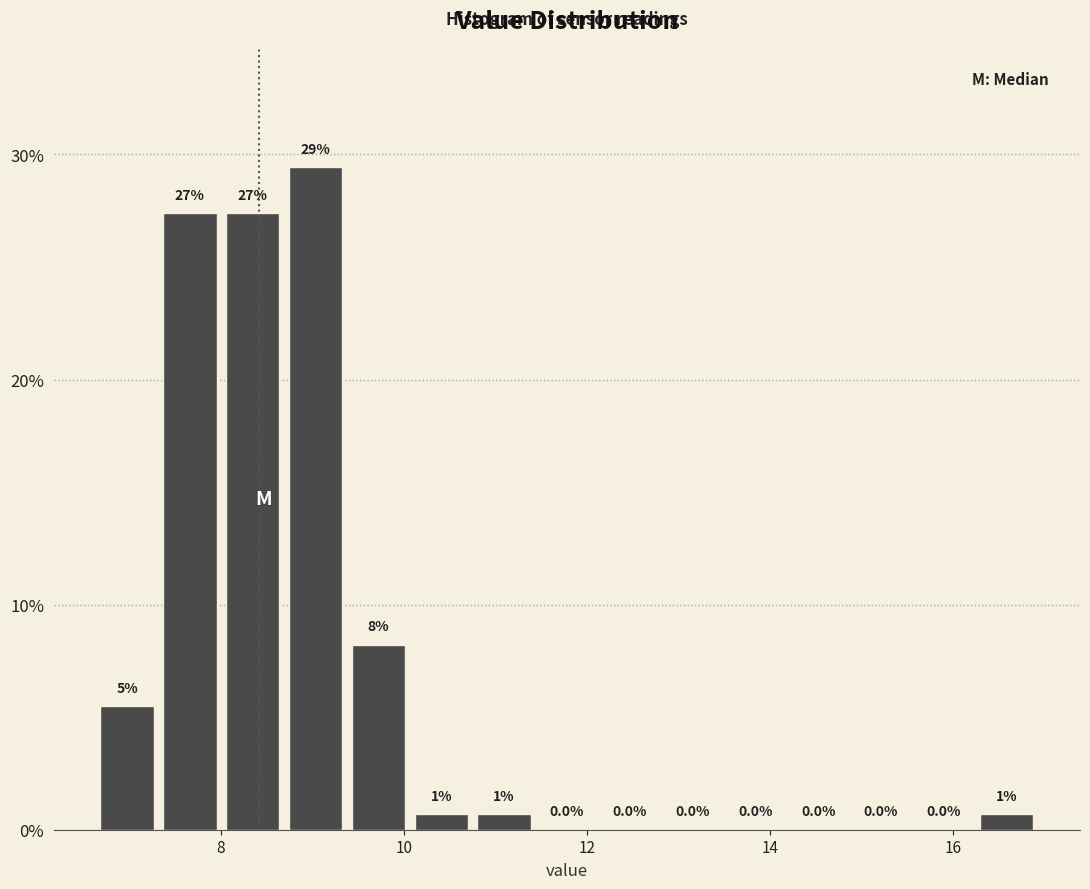

Read against the x-axis, roughly where is the centre of the tallest bar?

9.0